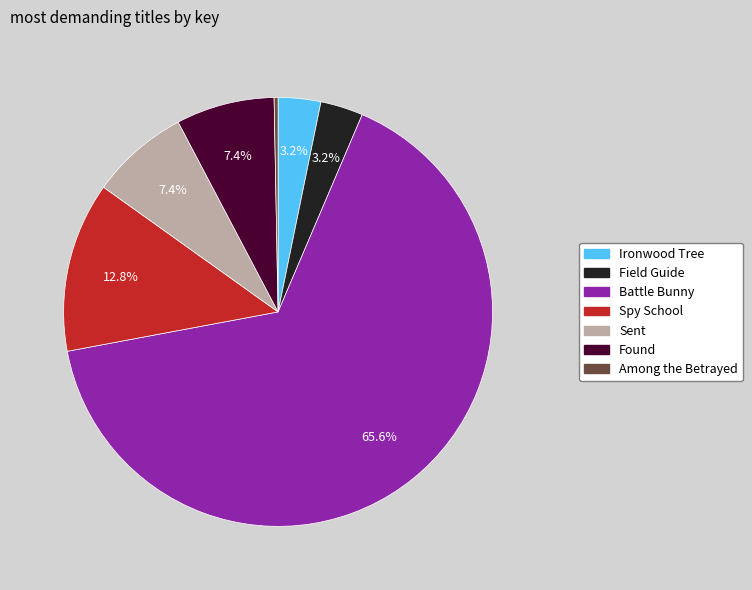

Which slice represents more than half of the pie?

Battle Bunny